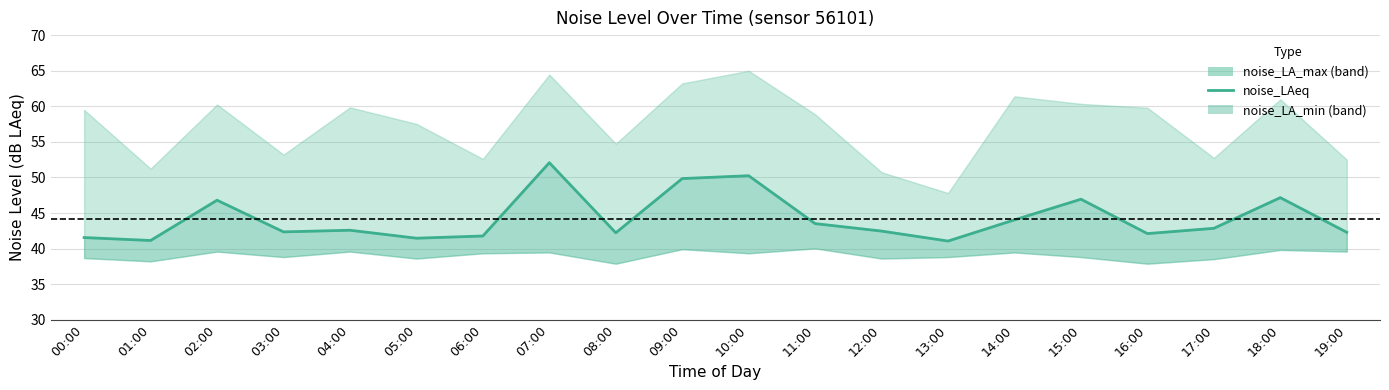

What is the value of the 7th point from the left?

41.8